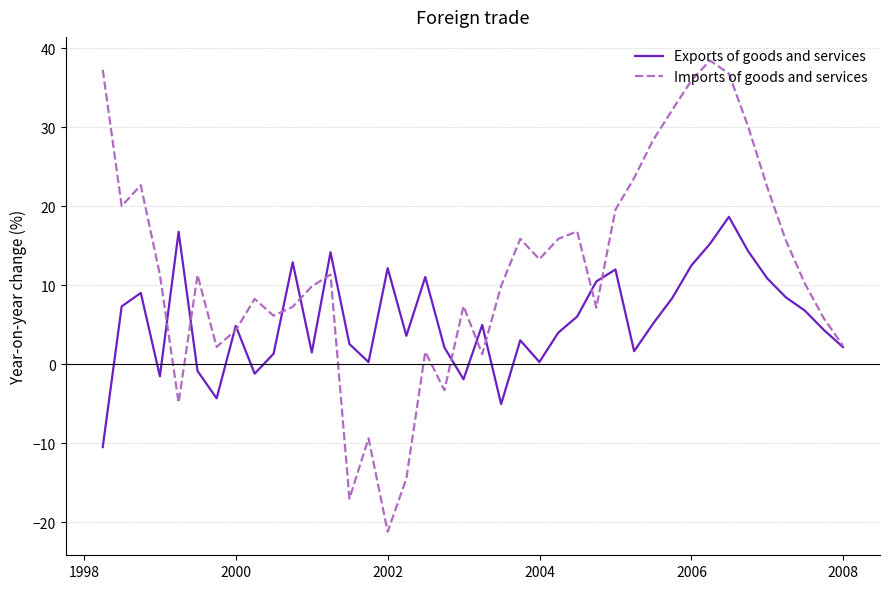

What is the maximum value shown in the chart?

38.5